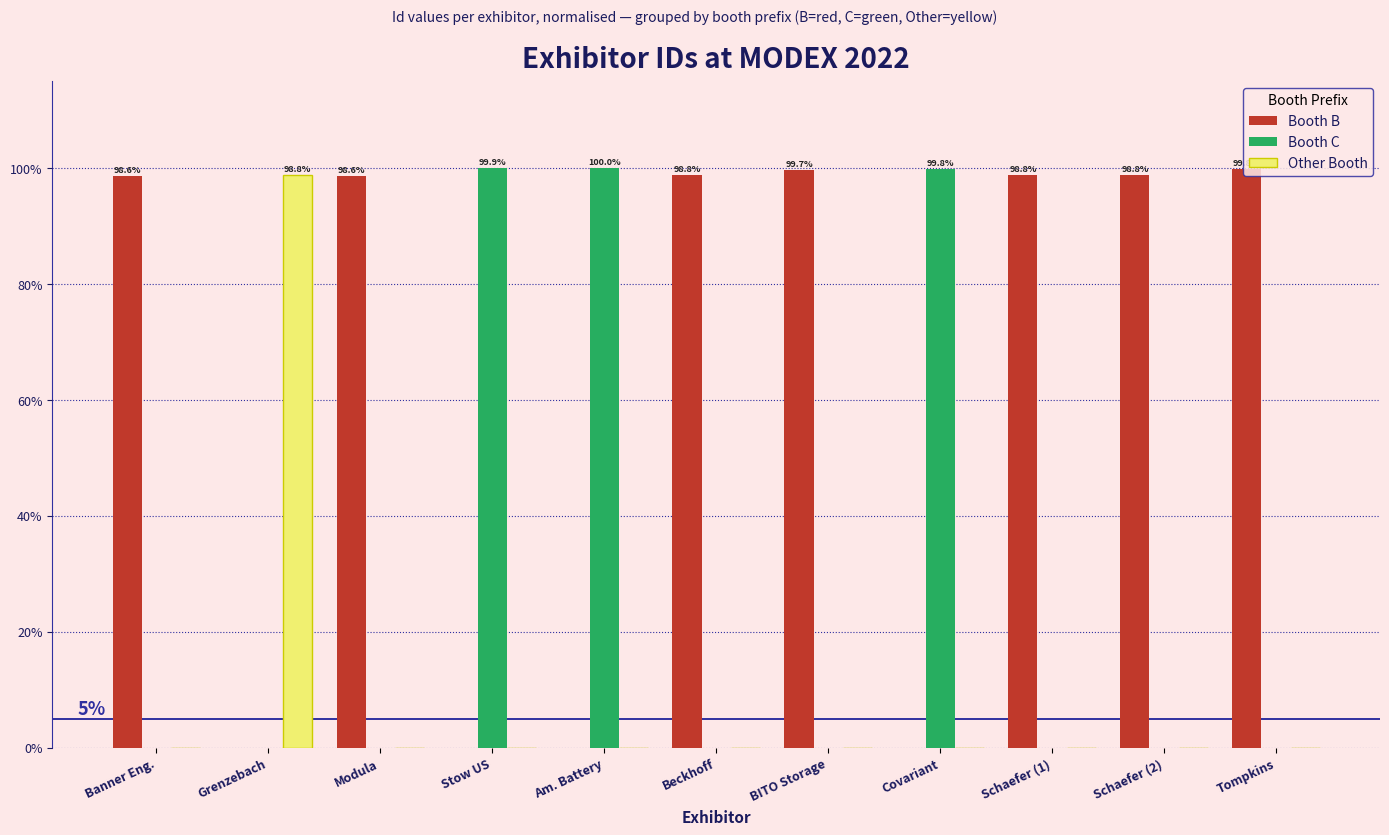

How many distinct data groups are displayed?

3